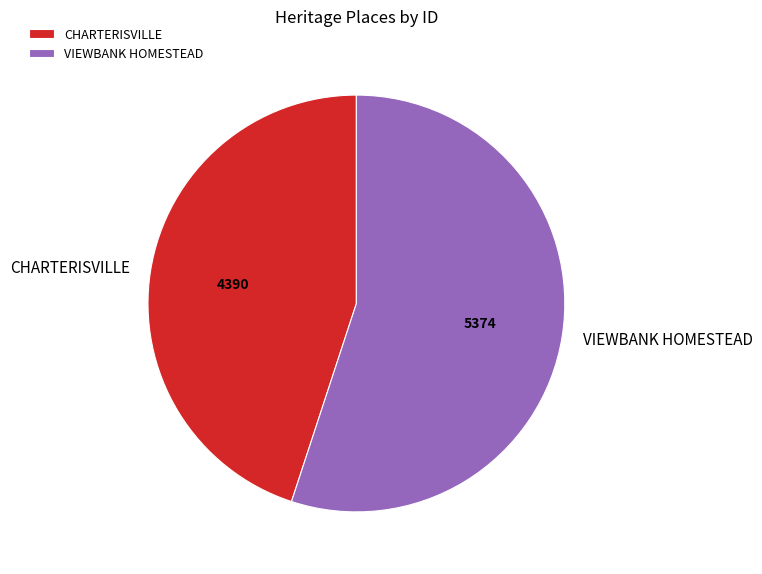

What is the ratio of the value at VIEWBANK HOMESTEAD to the value at CHARTERISVILLE?

1.2